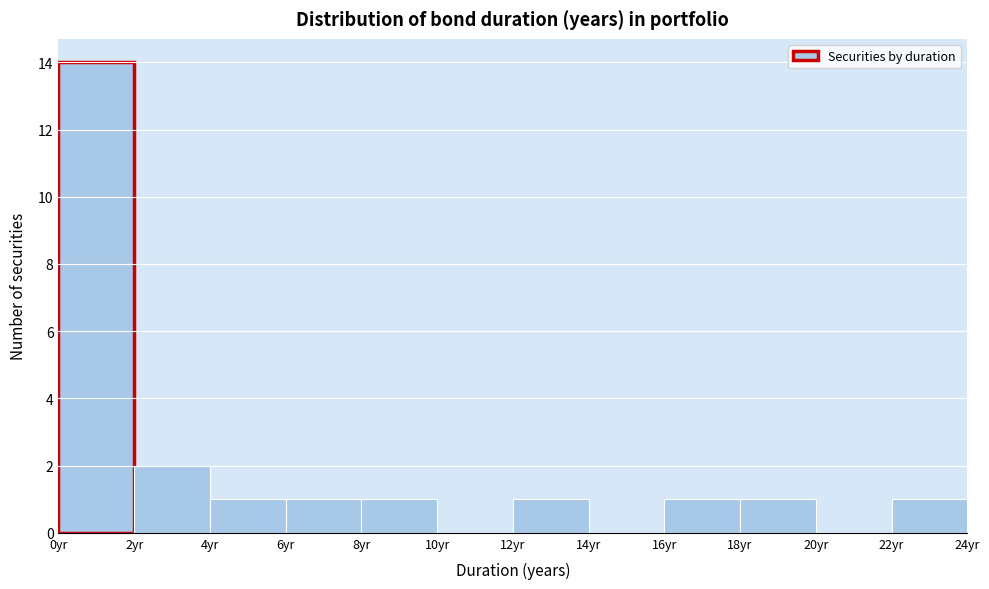

What is the height of the bar covering 4 to 6 on the x-axis? The values are not printed on the chart, so give them approximately, as read against the axis.

1